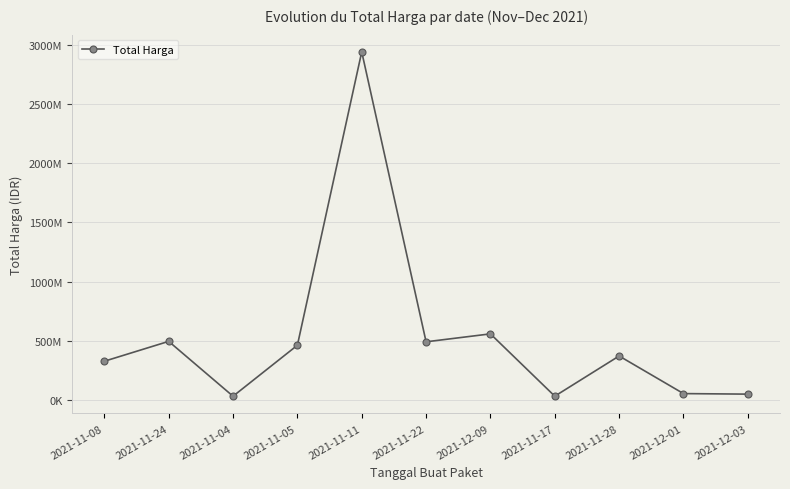

Reading left to right, what are all the values shown in this chart?

329124000	496775000	34000000	464002100	2938963240	493000000	559971000	34292000	373404000	56152800	51601000